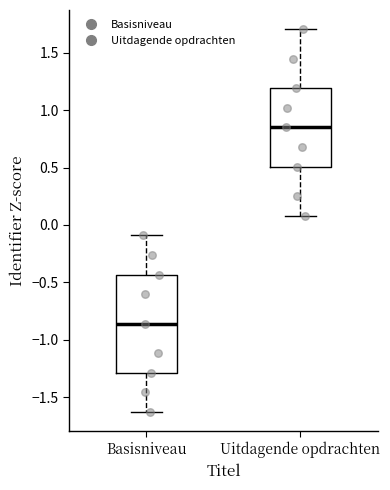

Reading left to right, transcribe this box plot: for each box, give where its median line is, the range the box spans, and where its two whiskers end, as read against the y-axis. The values are not printed on the chart, so give them approximately, as read against the axis.

Basisniveau: median -0.85, box -1.30 to -0.45, whiskers -1.65 to -0.10
Uitdagende opdrachten: median 0.85, box 0.50 to 1.20, whiskers 0.10 to 1.70